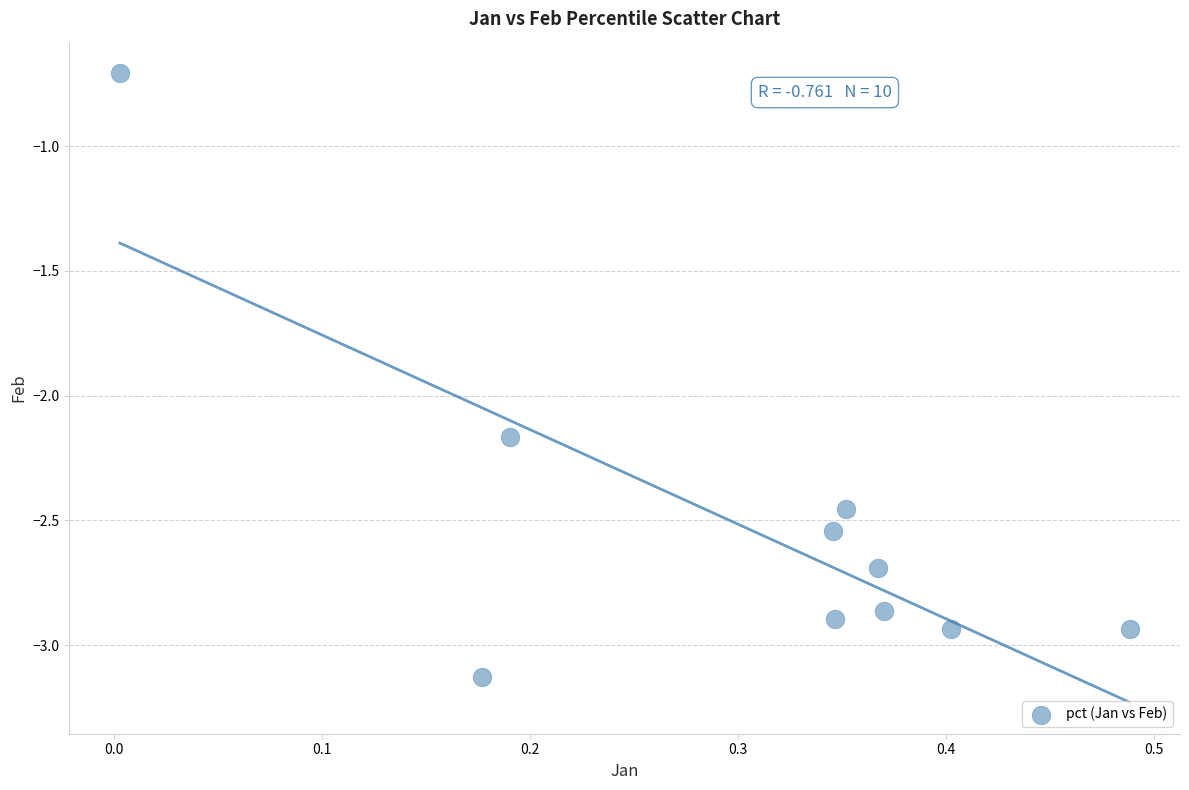

What is the average X value?

0.3